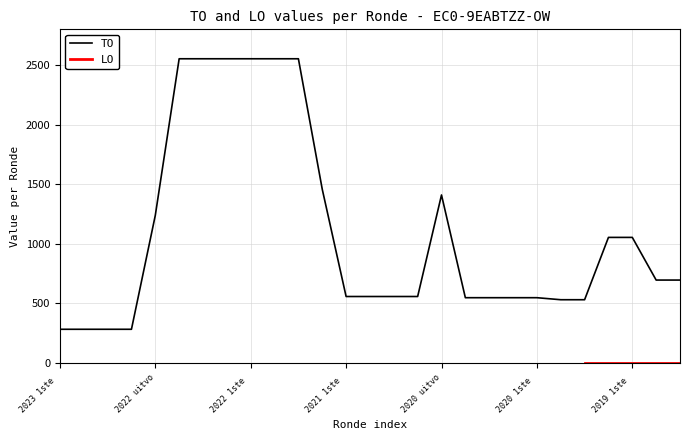

What is the minimum value for TO?

283